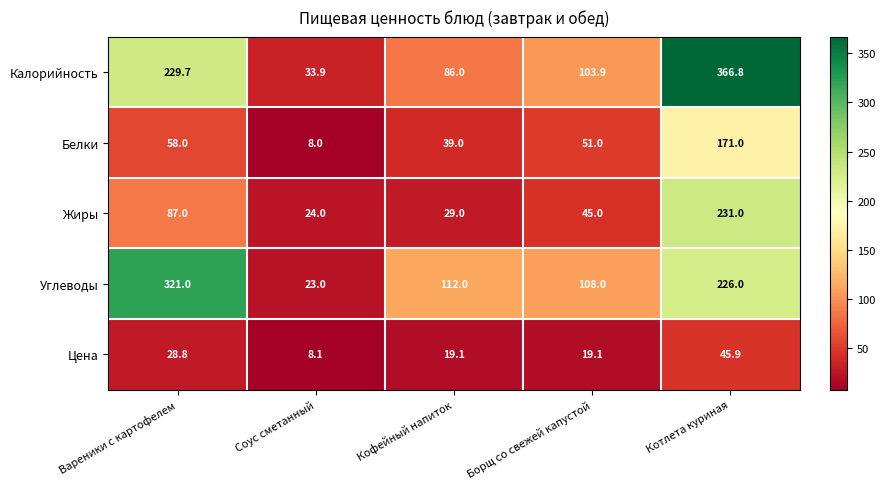

What is the sum of all Калорийность values?

820.3